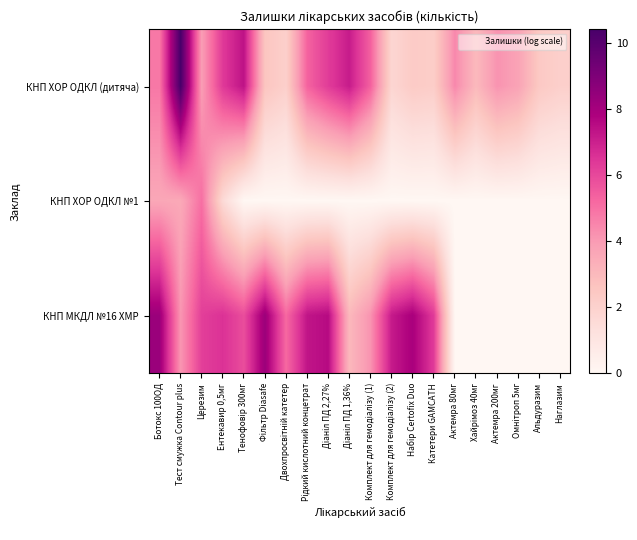

What is the total value across all series at Актемра 200мг?

4.2